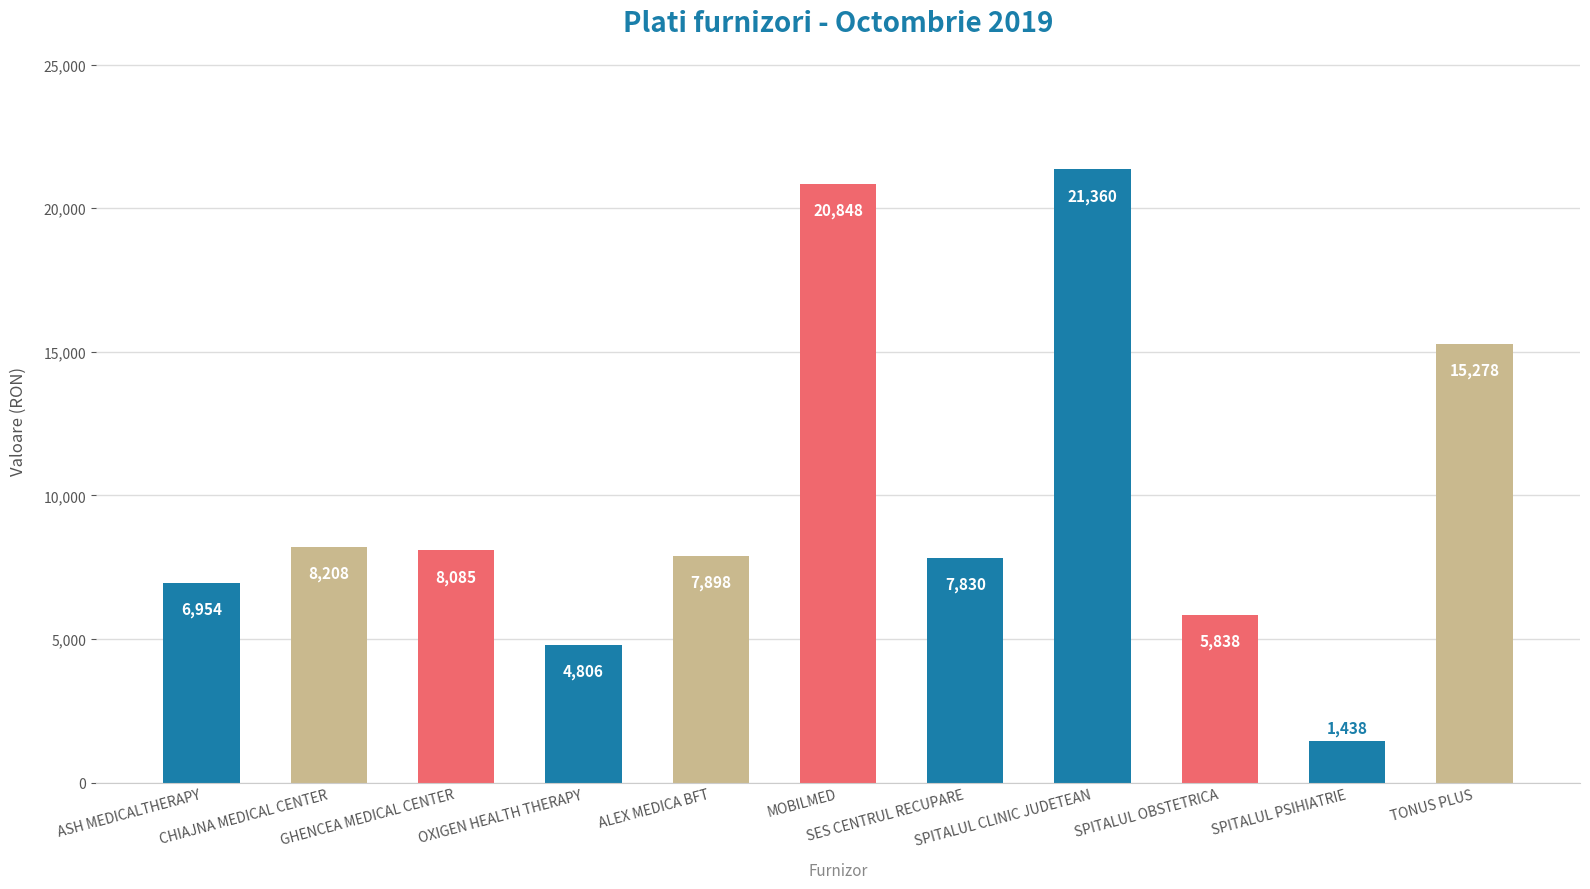

At which label does the data first exceed 7898?

CHIAJNA MEDICAL CENTER